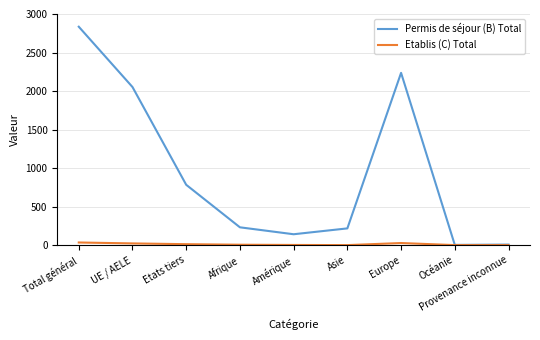

What is the difference between the highest and lowest values at Asie?

217